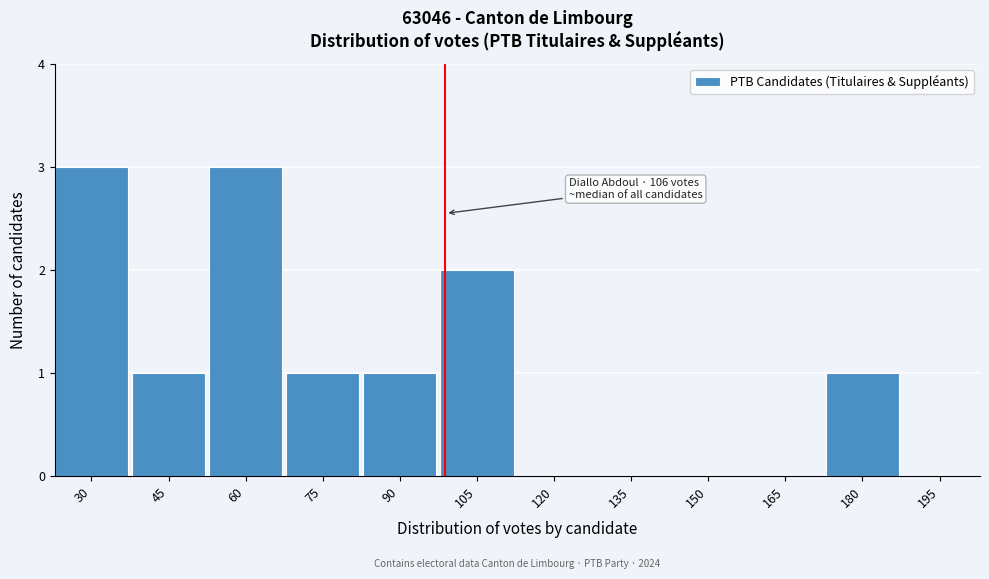

Reading left to right, what are all the values shown in this chart?

30=3	45=1	60=3	75=1	90=1	105=2	120=0	135=0	150=0	165=0	180=1	195=0